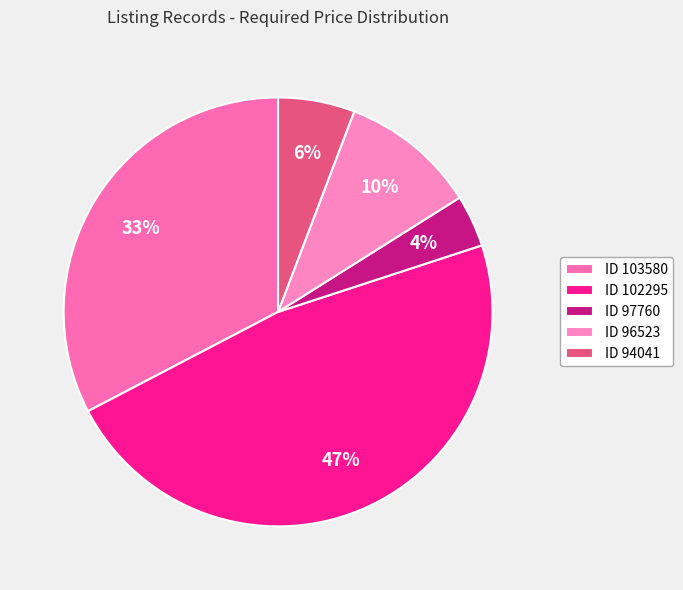

Which slice is the smallest?

ID 97760